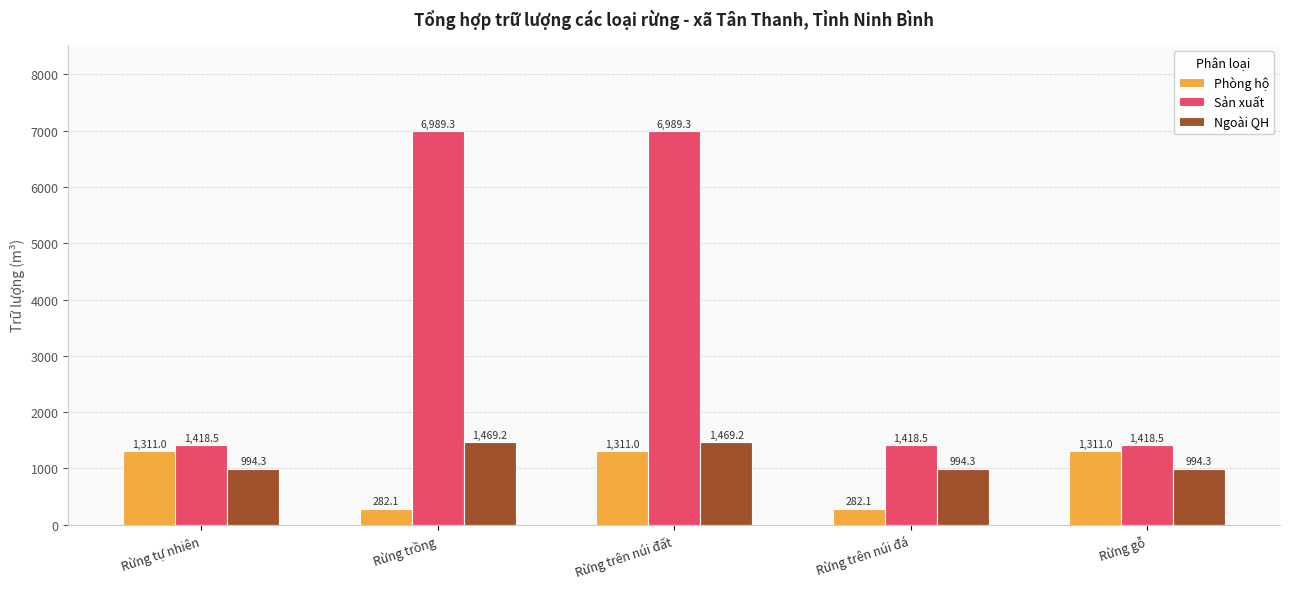

At which category is the sum across all series the highest?

Rừng trên núi đất